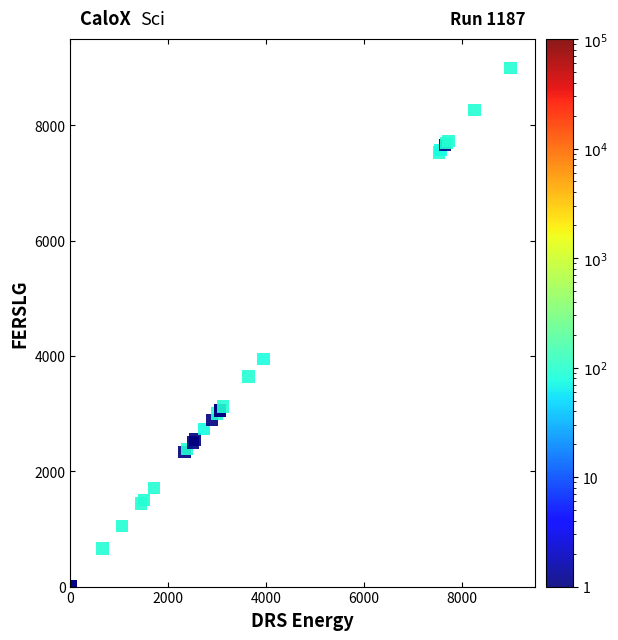

What Y value in the scatter plot is closest to 4500?

3948.1